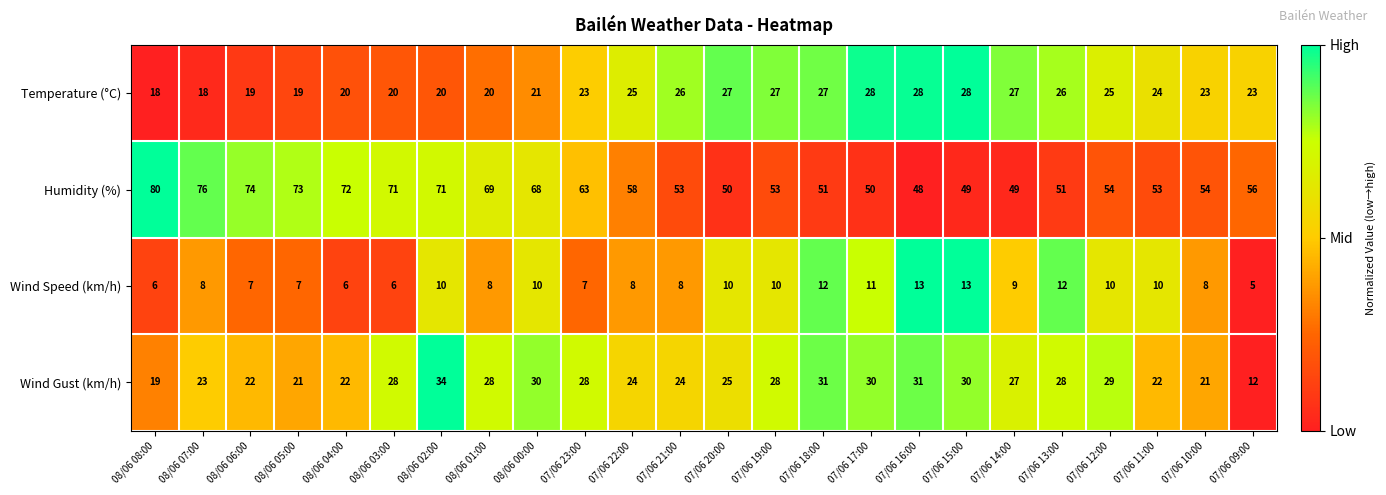

What is the difference between the maximum and minimum values in the Temperature (°C) series?

10